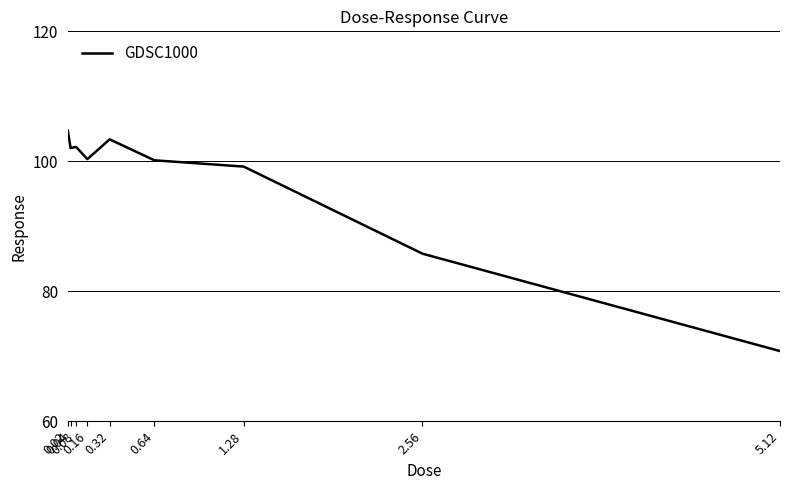

Which has a higher value, 2.56 or 0.04?

0.04